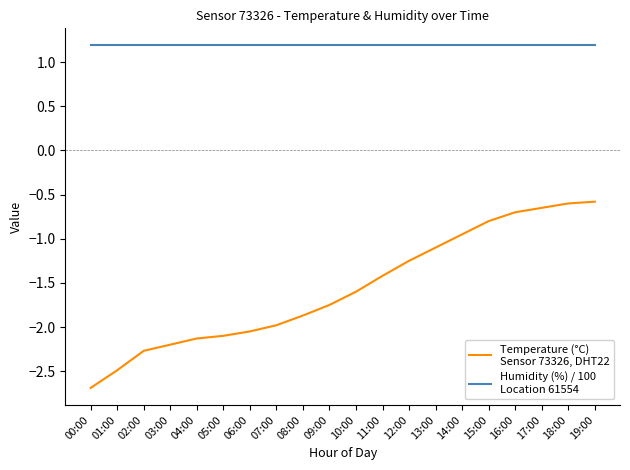

What is the difference between the highest and lowest values at 15:00?

2.0